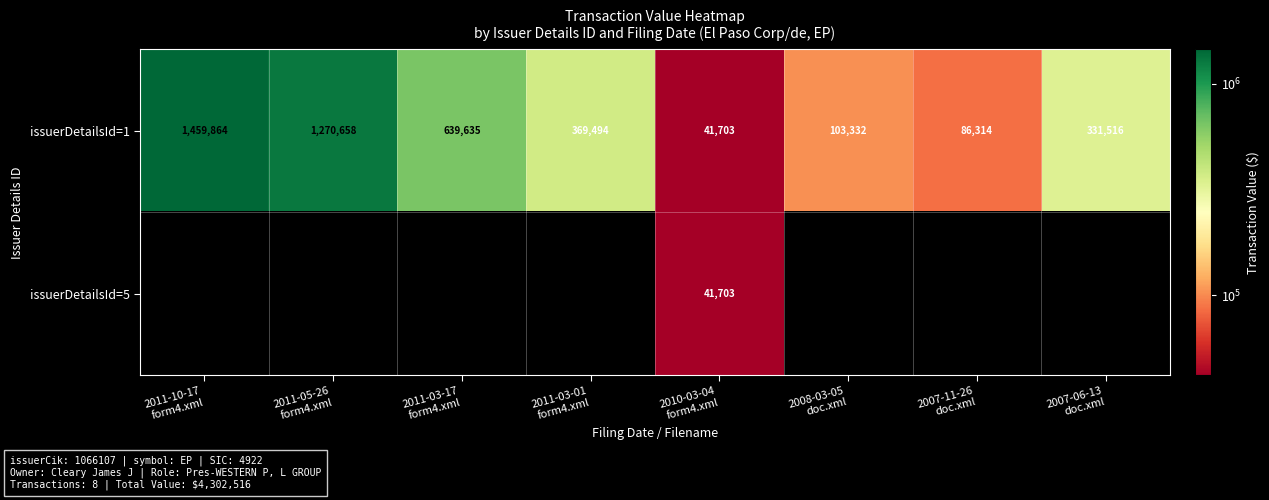

What is the difference between the second highest and minimum values in the issuerDetailsId=1 series?

1228955.0